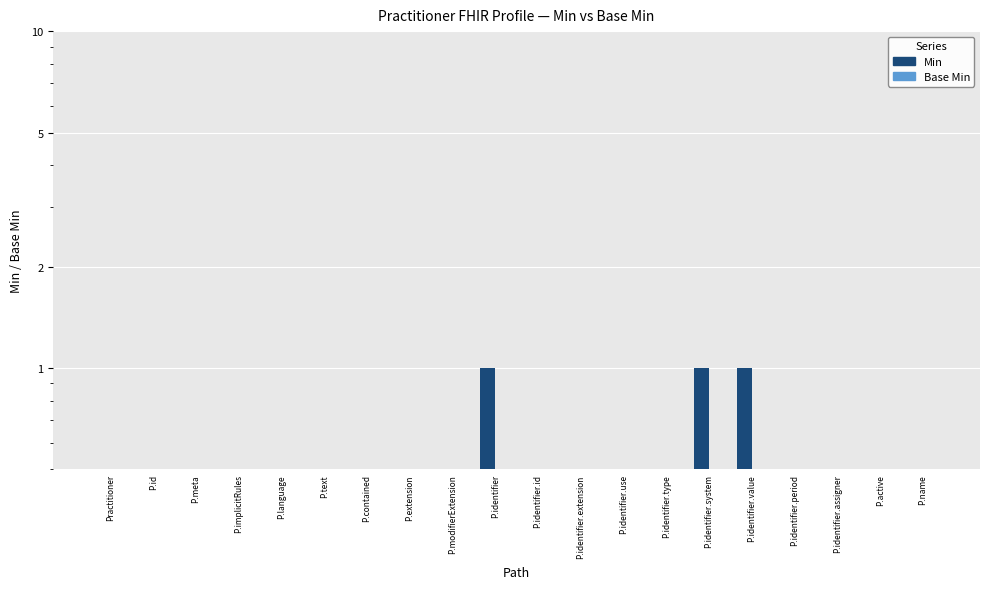

At which category is the sum across all series the highest?

P.identifier